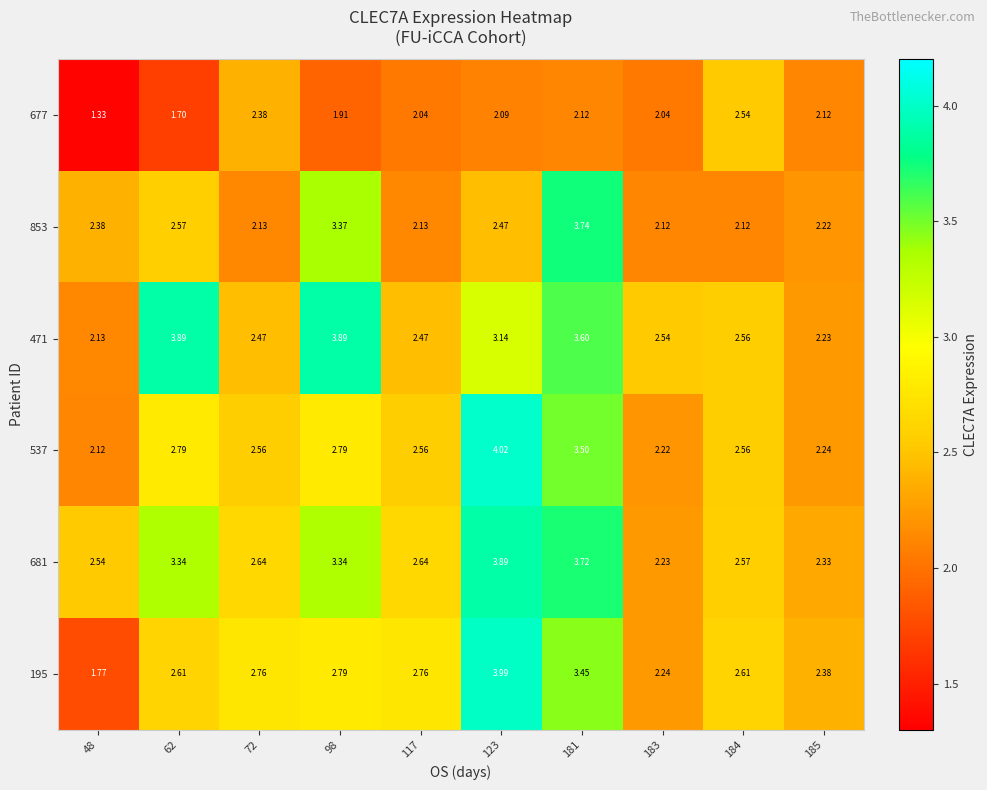

Is the value of 681 at 117 greater than the value of 471 at 184?

Yes